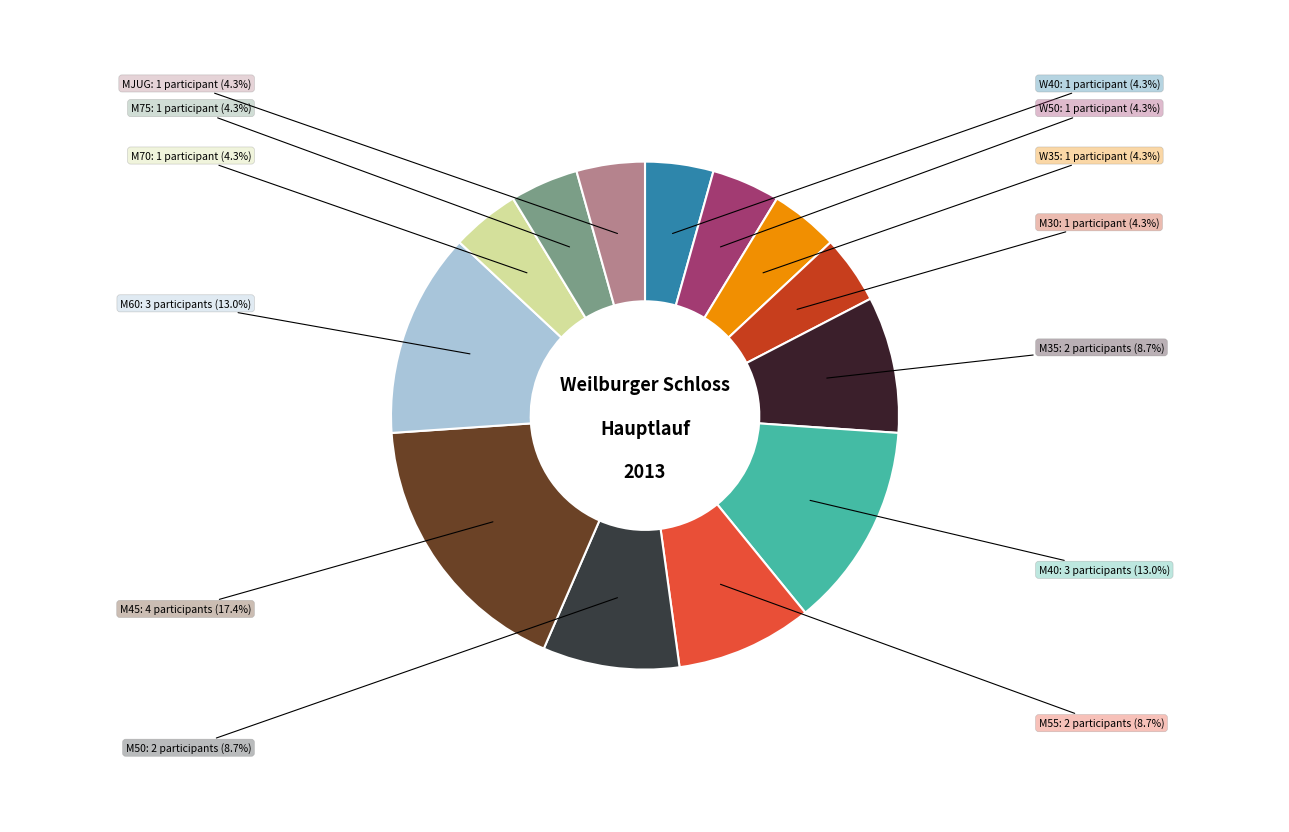

Which slice is the largest?

M45